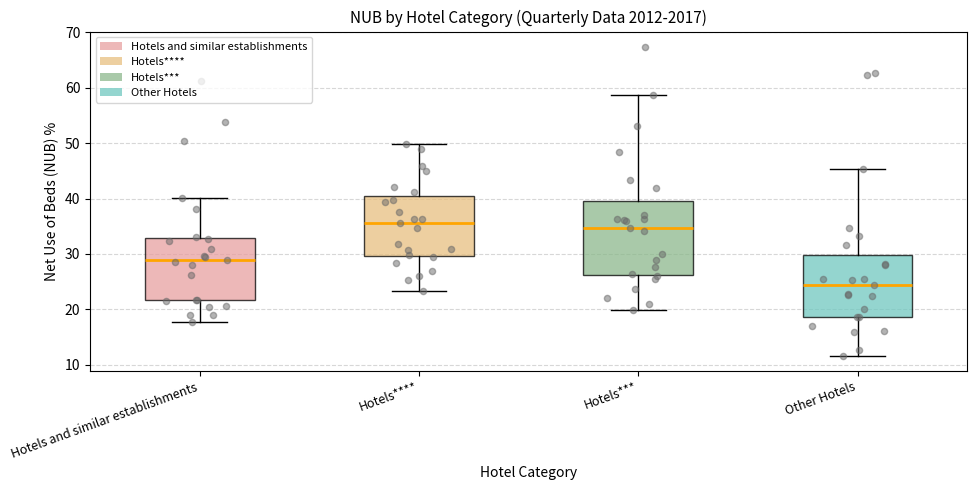

Which box is the tallest, from its lower edge to its upper edge?

Hotels***